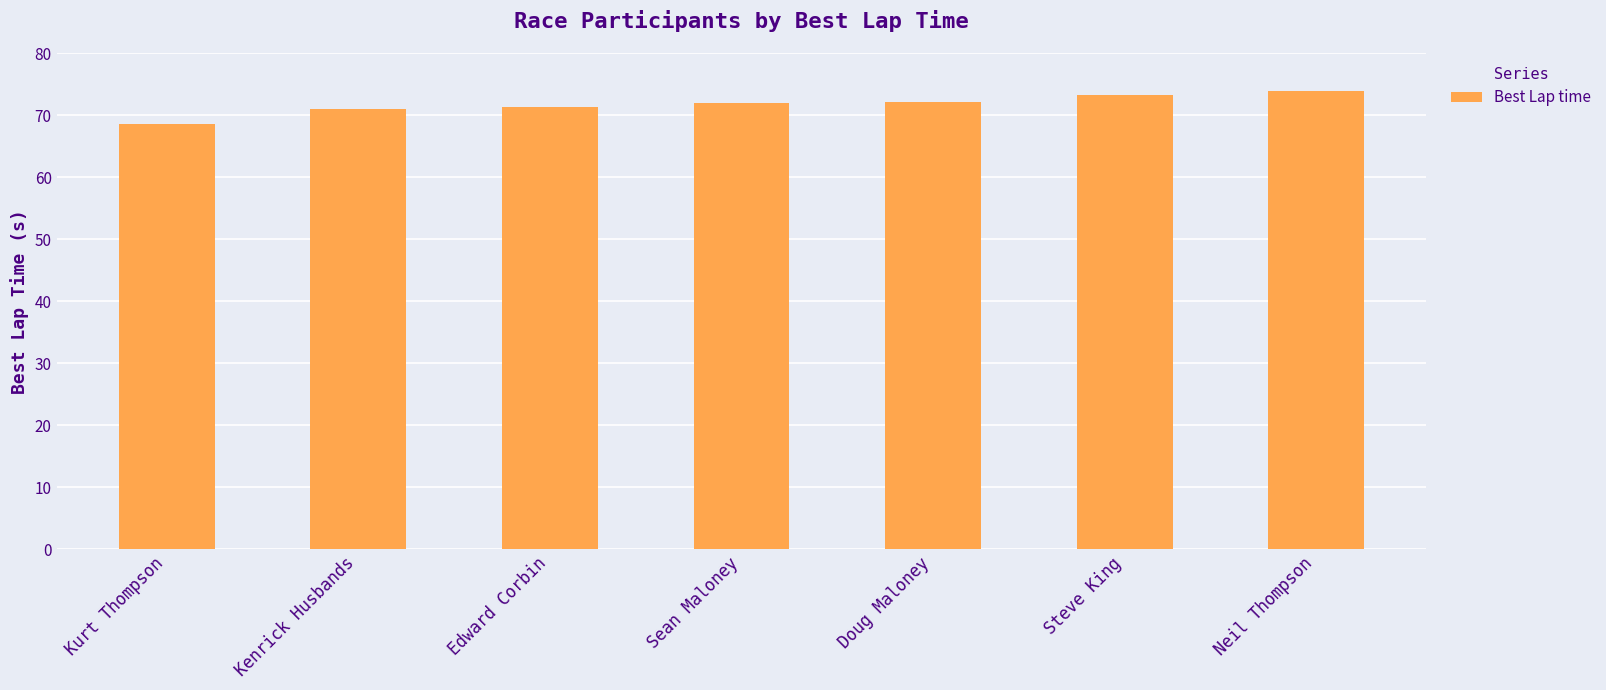

What value does the data have at Sean Maloney?

71.9